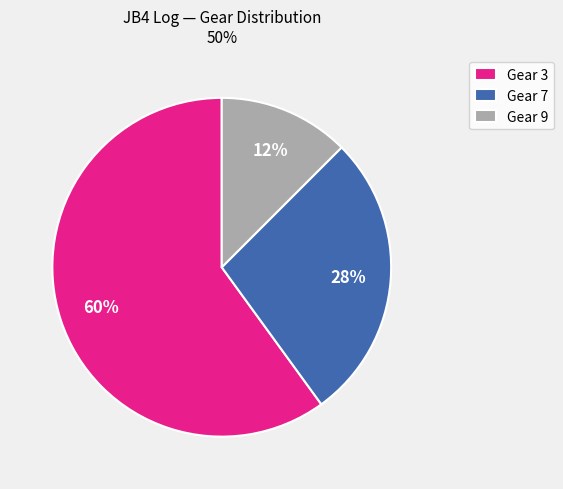

To the nearest percent, what percentage of the pie is Gear 3?

60%